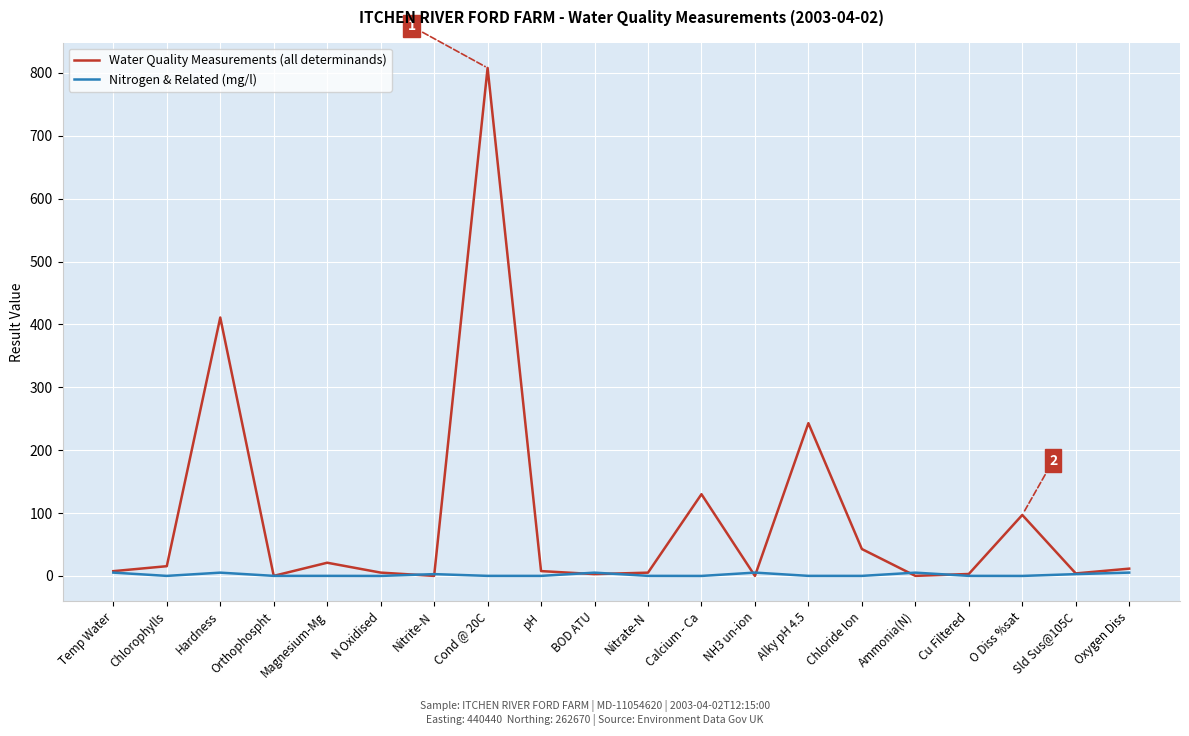

Which series has the largest total across all categories?

Water Quality Measurements (all determinands)